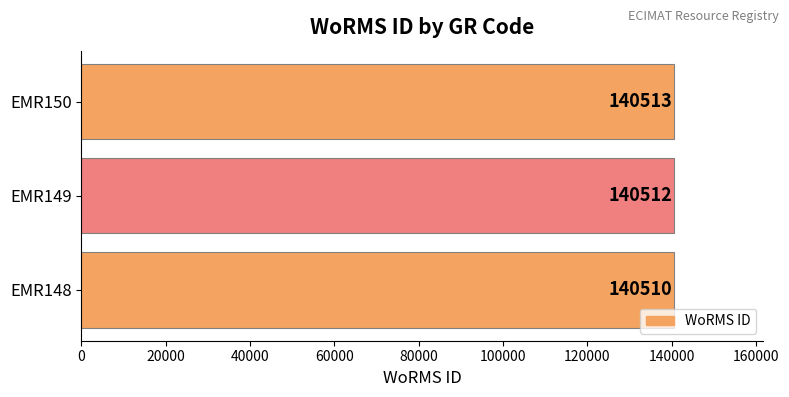

Reading bottom to top, list all the values displayed in this chart.

EMR148=140510	EMR149=140512	EMR150=140513